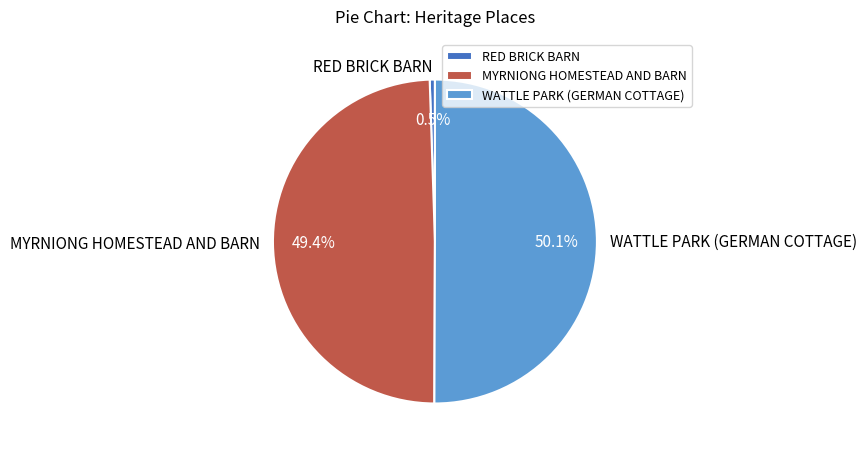

Approximately how many times larger is the value at WATTLE PARK (GERMAN COTTAGE) compared to MYRNIONG HOMESTEAD AND BARN?

1.0